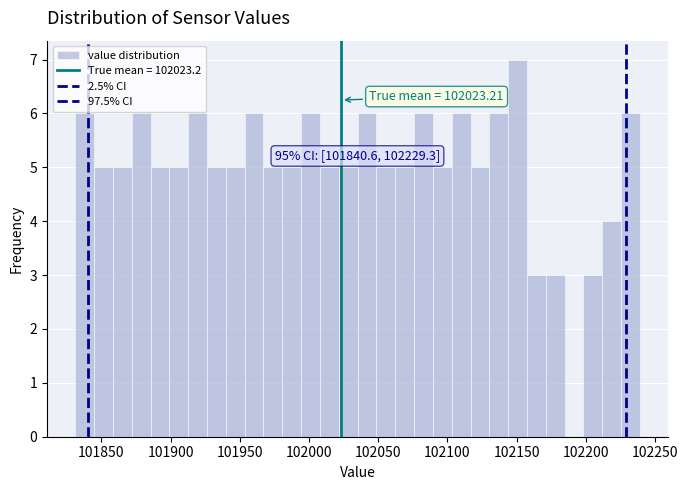

Read against the x-axis, roughly where is the centre of the tallest bar?

102150